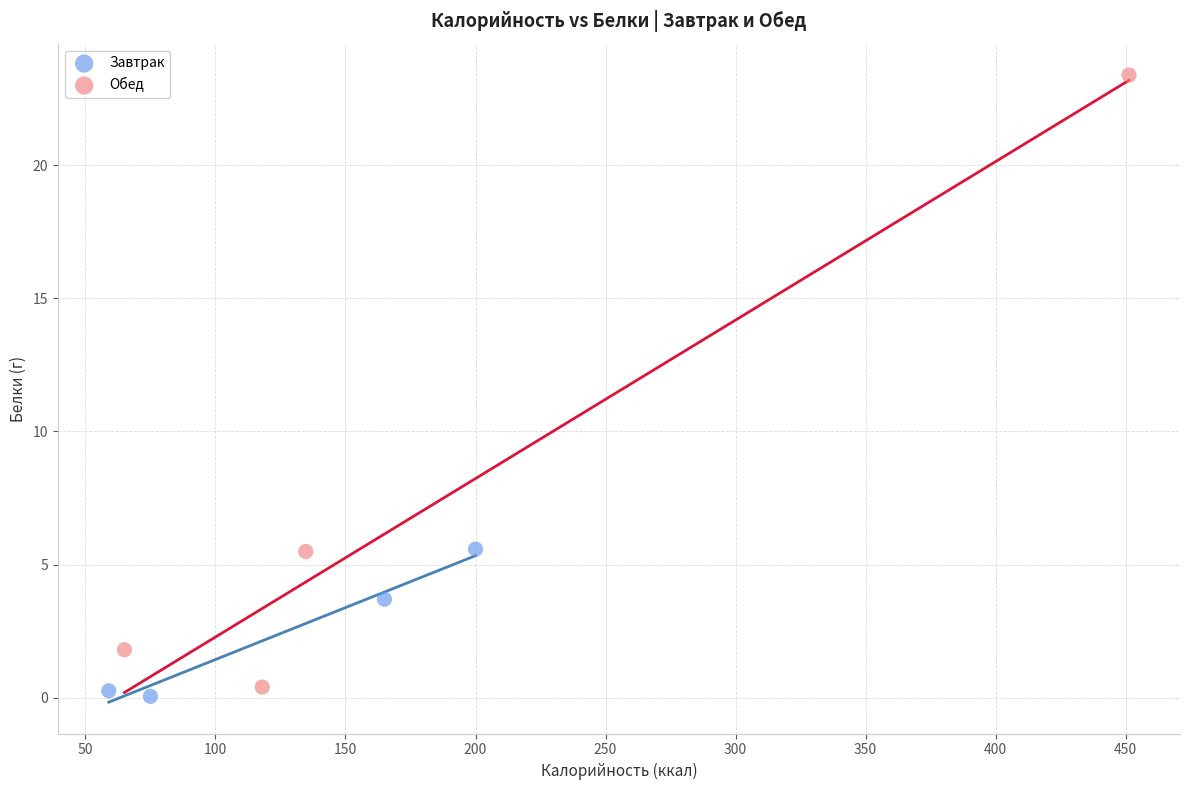

Which series has the largest Y range (max minus min)?

Обед